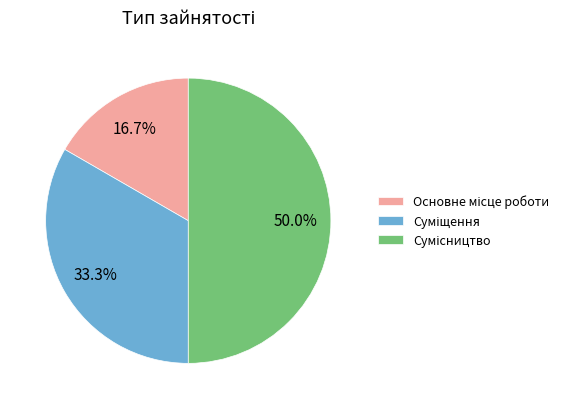

What is the change in value from Основне місце роботи to Суміщення?

+1